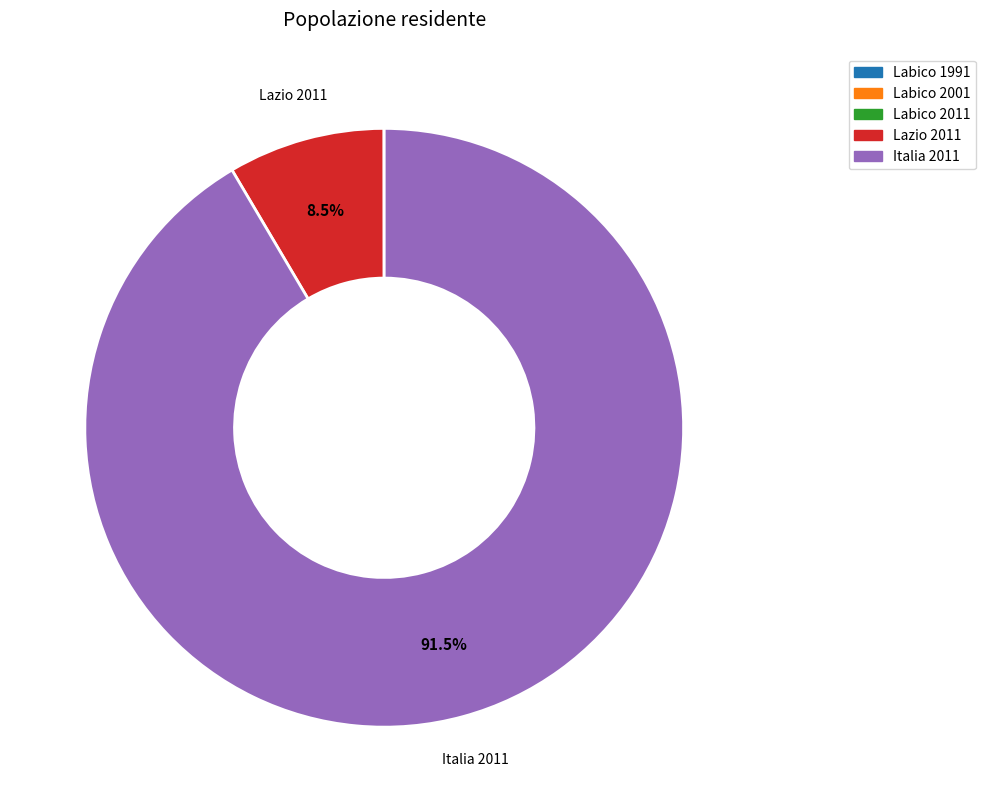

What is the majority slice?

Italia 2011